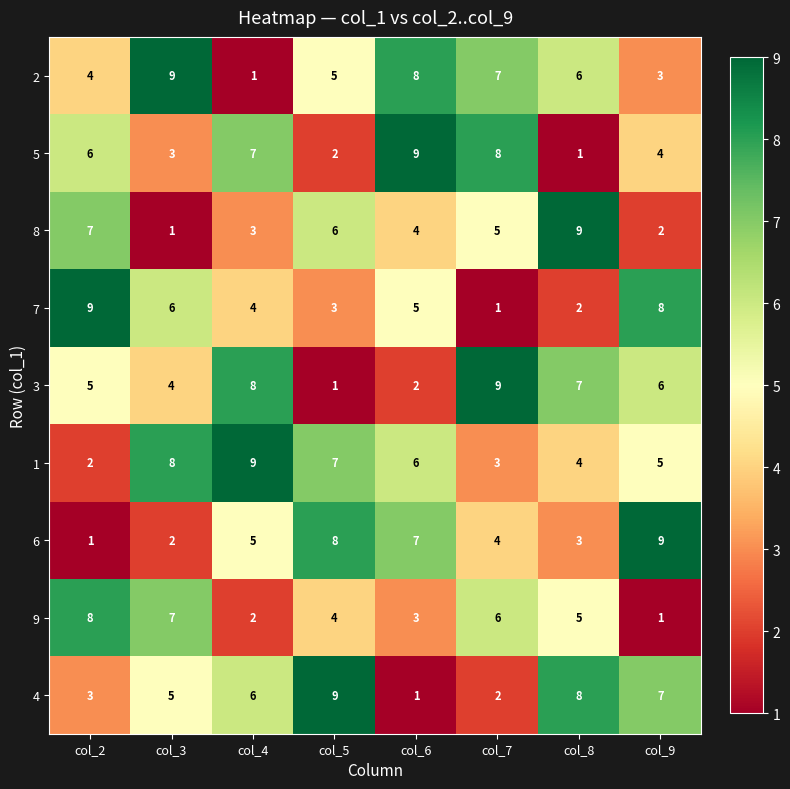

Is it true that 5 equals 9 at col_6?

True